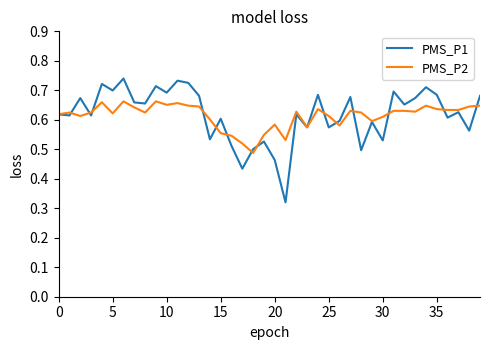

What is the difference between the second highest and minimum values in the PMS_P2 series?

0.2